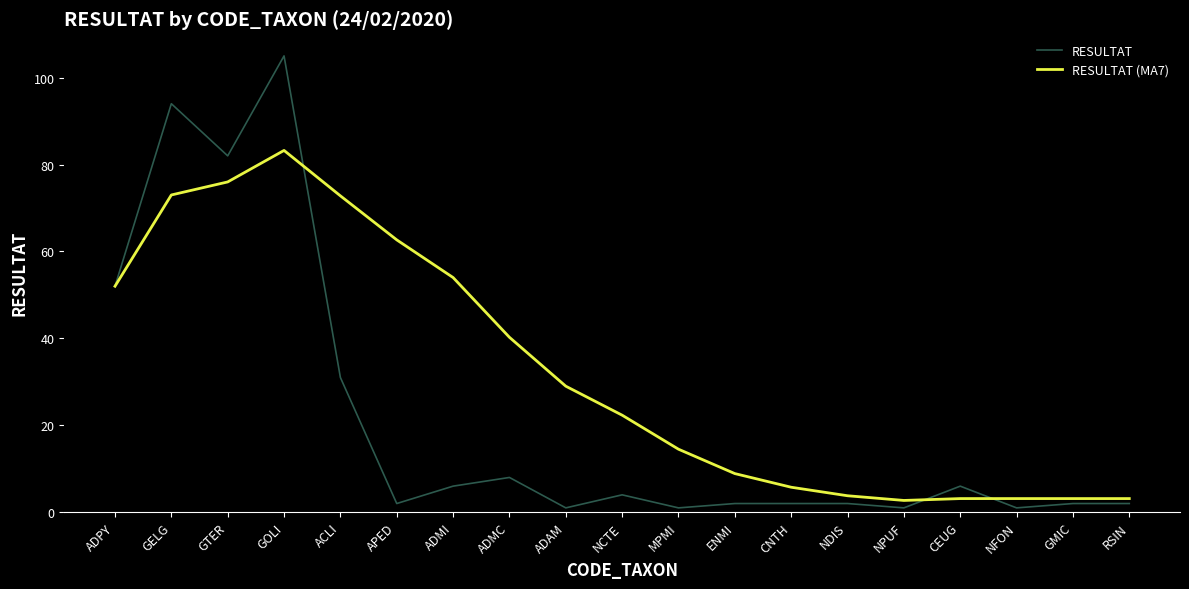

Which series has the widest spread of values?

RESULTAT